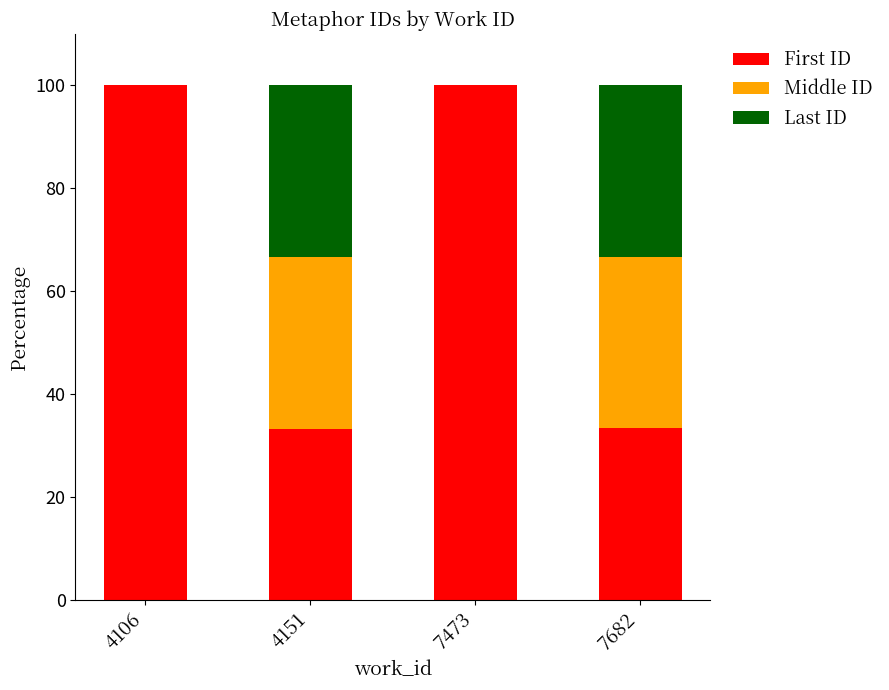

How many distinct data groups are displayed?

3